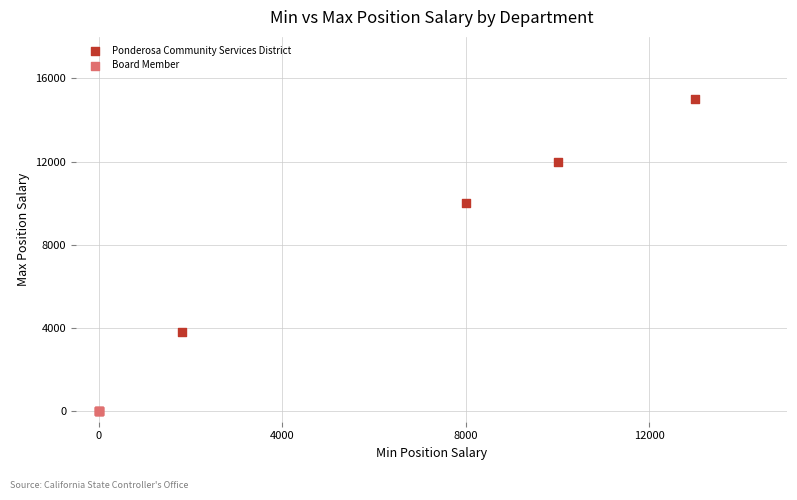

Which series contains the highest Y value?

Ponderosa Community Services District